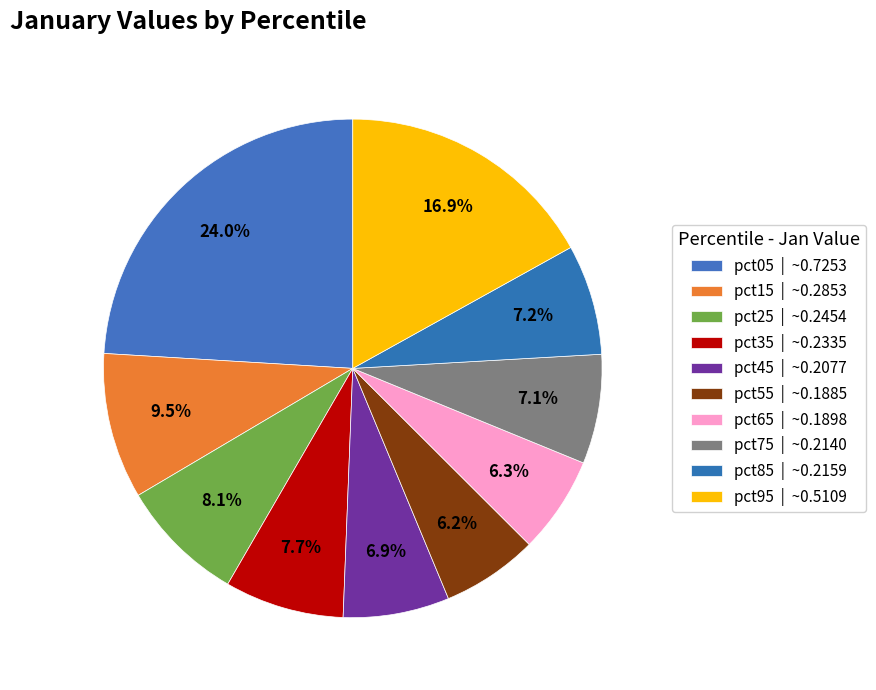

What is the largest slice in the pie chart?

pct05